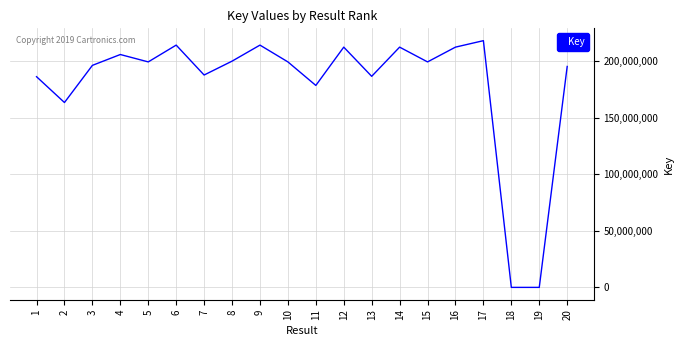

How many interior local peaks (higher than both neighbors) does the data have?

6